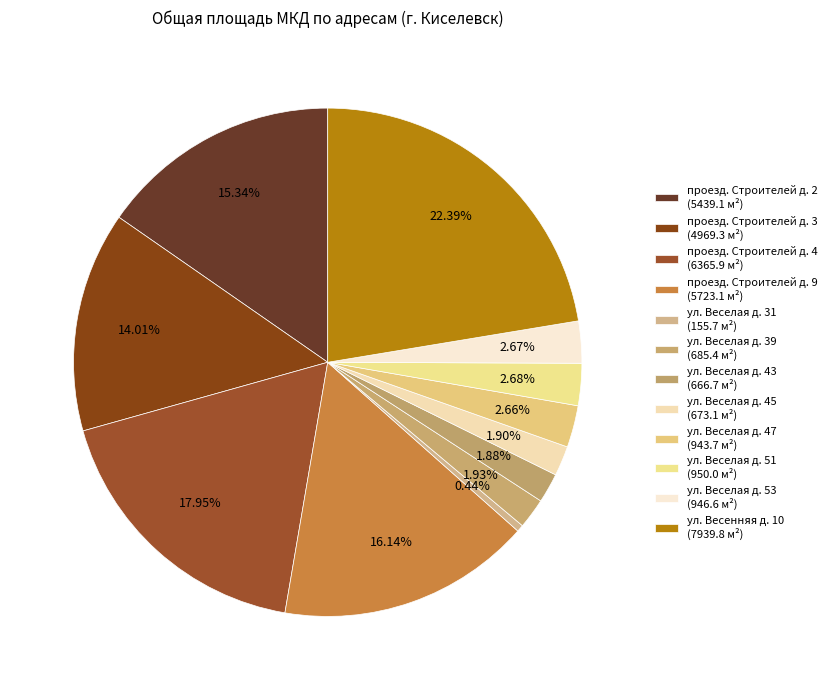

How many slices are in this pie chart?

12